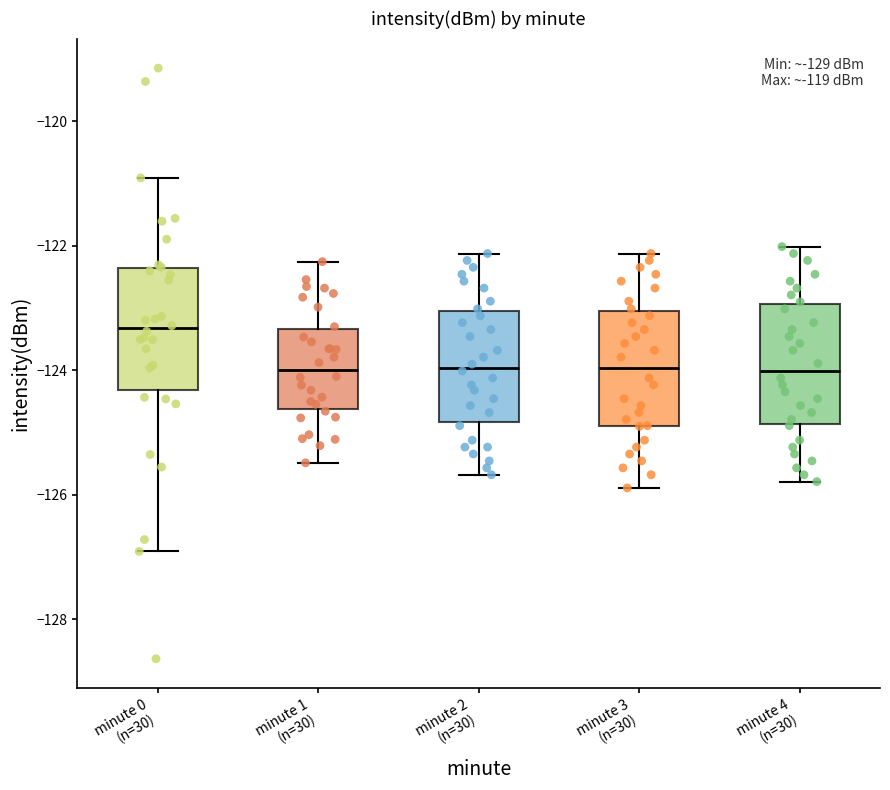

Where does the median line of the box for minute 1 (n=30) sit on the y-axis? The values are not printed on the chart, so give them approximately, as read against the axis.

-124.0